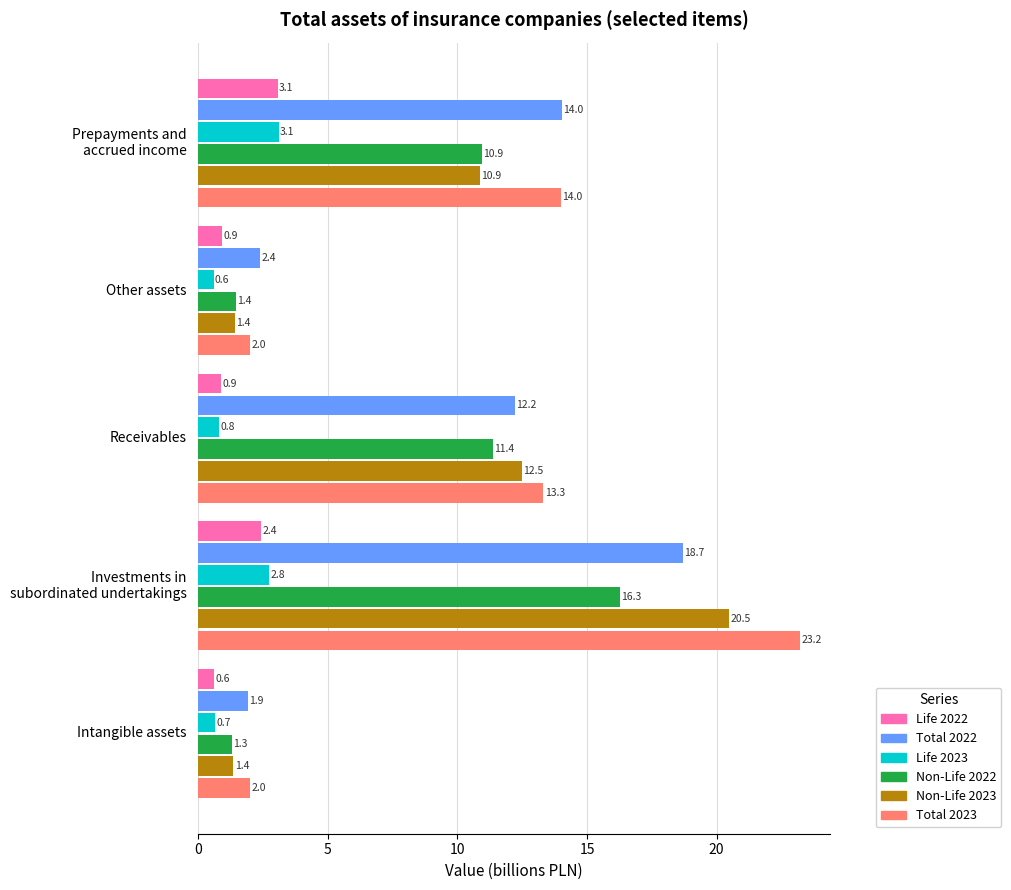

What is the difference between the maximum and minimum values in the Non-Life 2022 series?

15.0